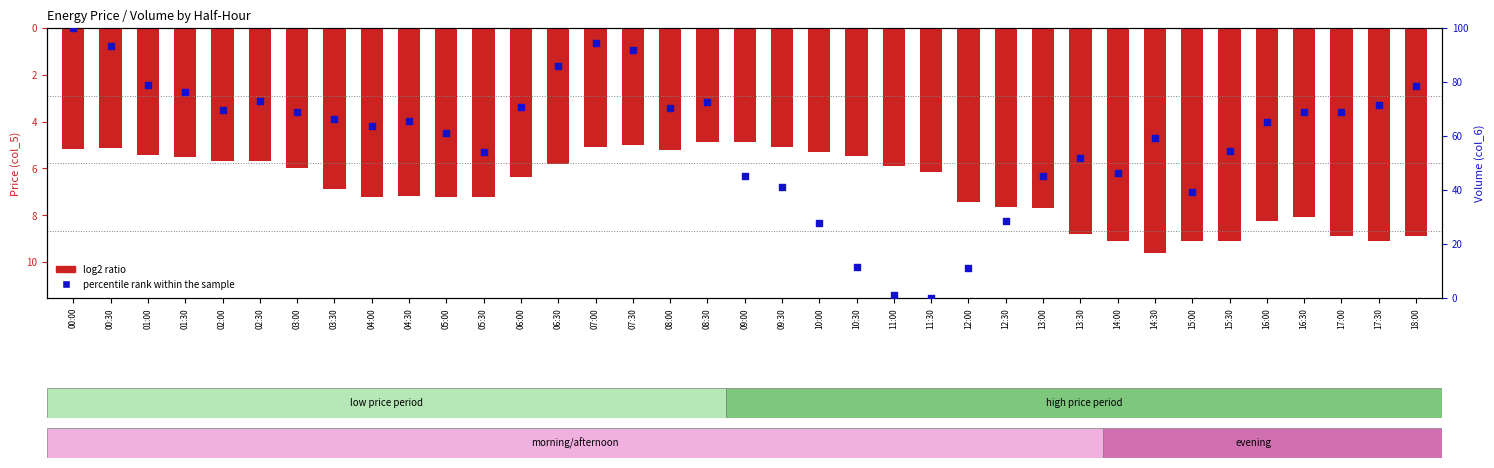

Which series has the largest total across all categories?

percentile rank within the sample